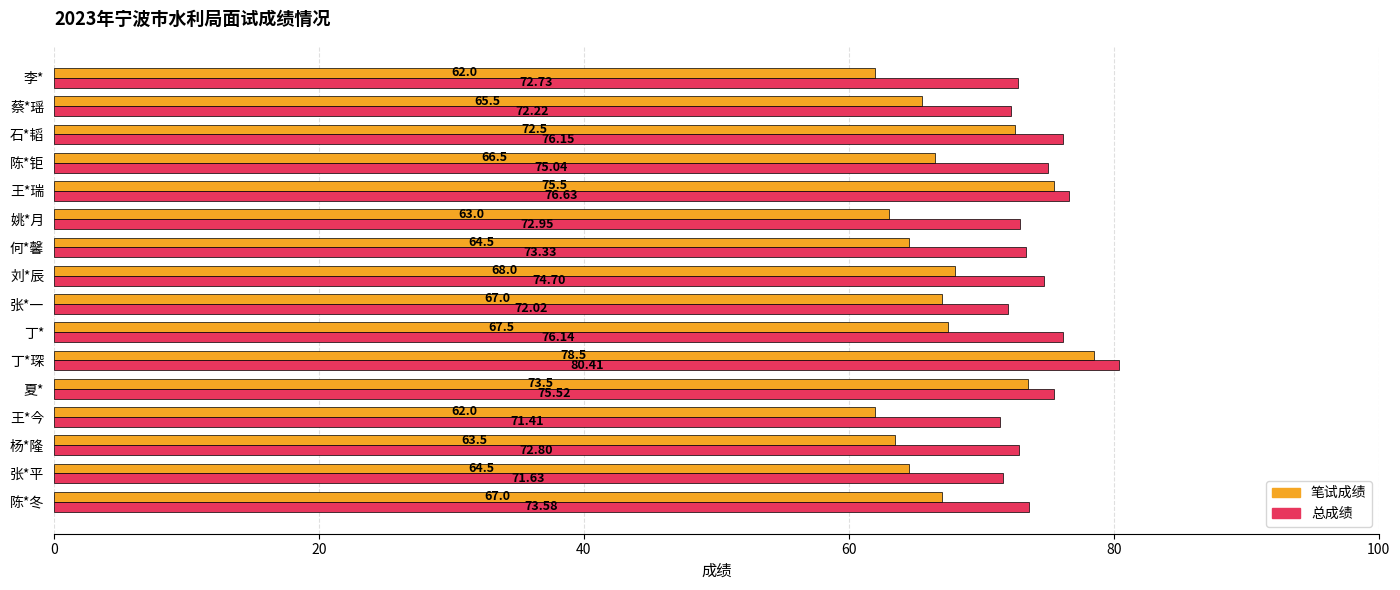

What is the difference between the maximum and minimum values in the 总成绩 series?

9.0